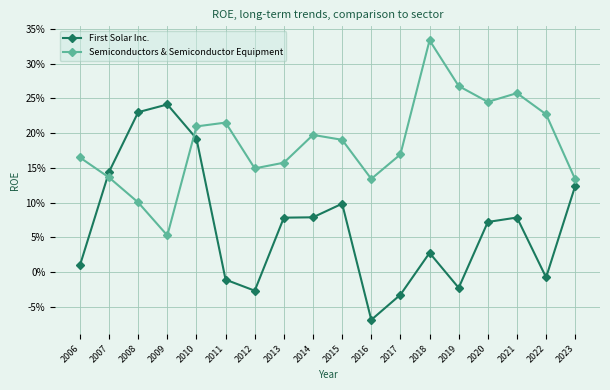

True or false: Semiconductors & Semiconductor Equipment has more than 0 interior local peaks.

True